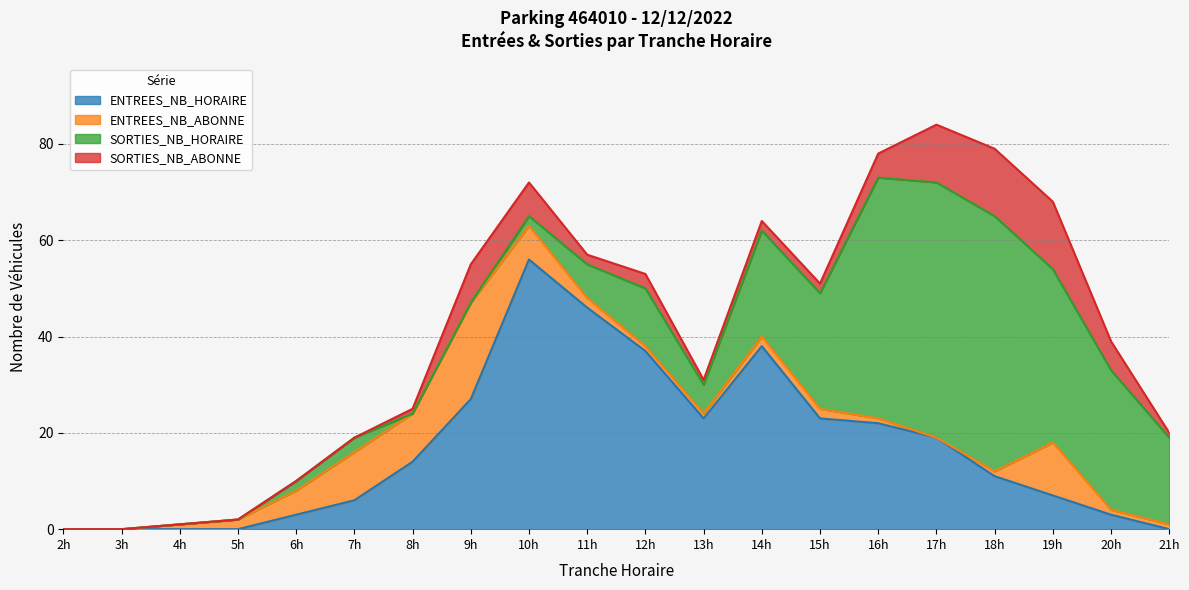

What is the value of the ENTREES_NB_HORAIRE point at the 18th from the left?

7